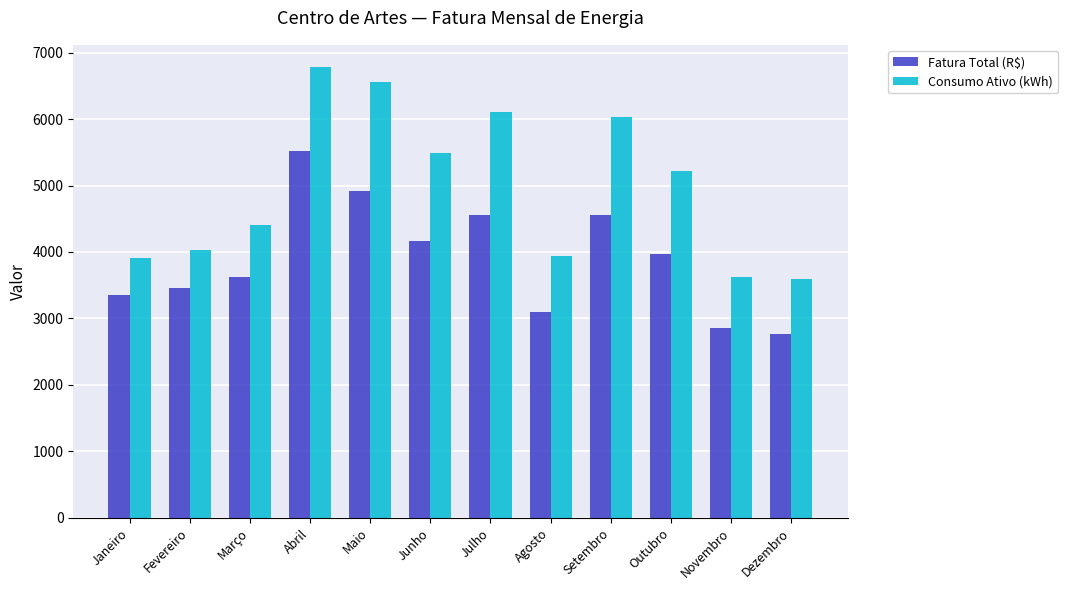

At Novembro, list the series in order from largest to smallest.

Consumo Ativo (kWh), Fatura Total (R$)